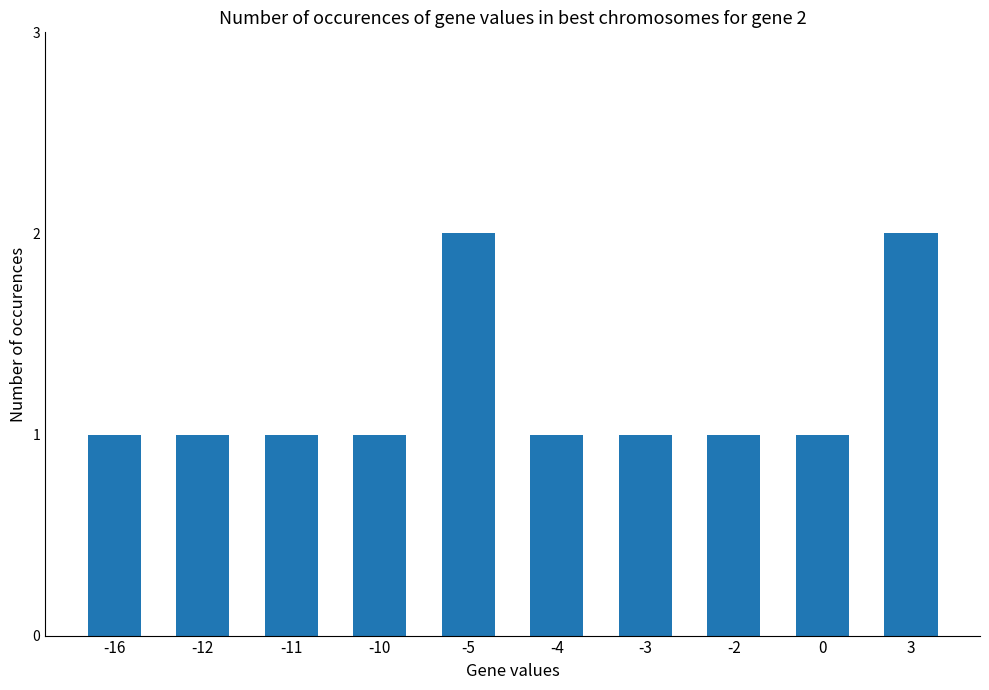

Does the chart contain stacked bars?

No